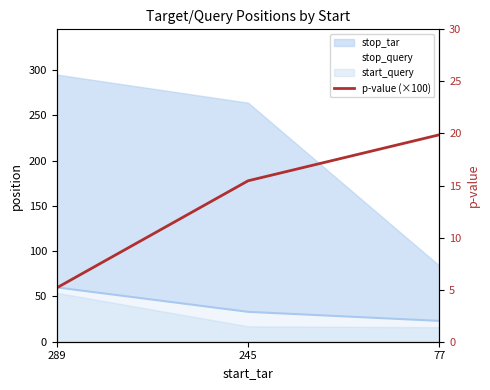

Count the number of values greater than 15.

2